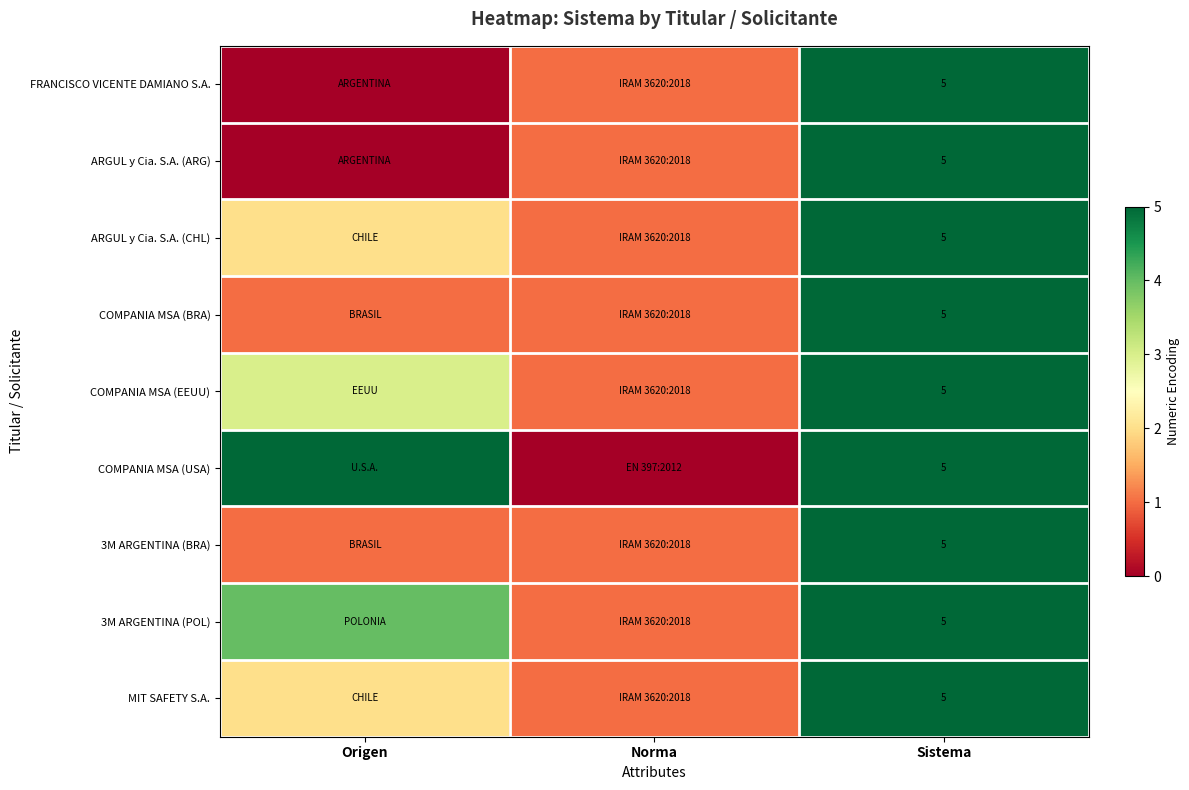

The COMPANIA MSA (EEUU) series shows 5 at Sistema. True or false?

True